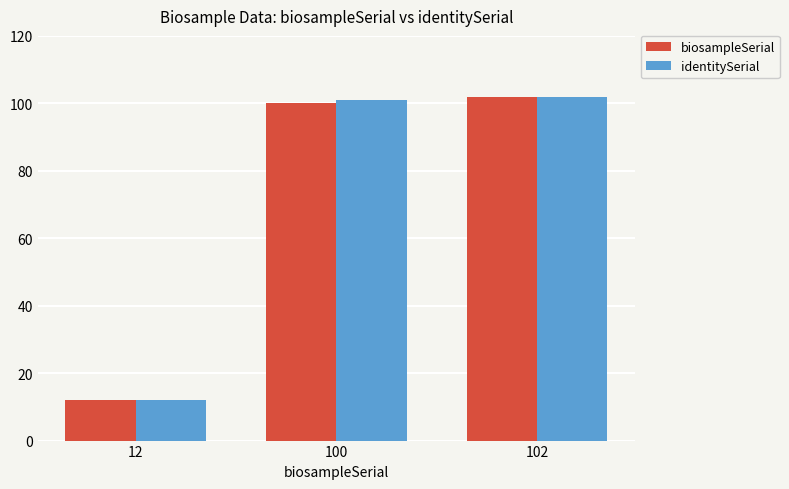

What is the sum of all biosampleSerial values?

214